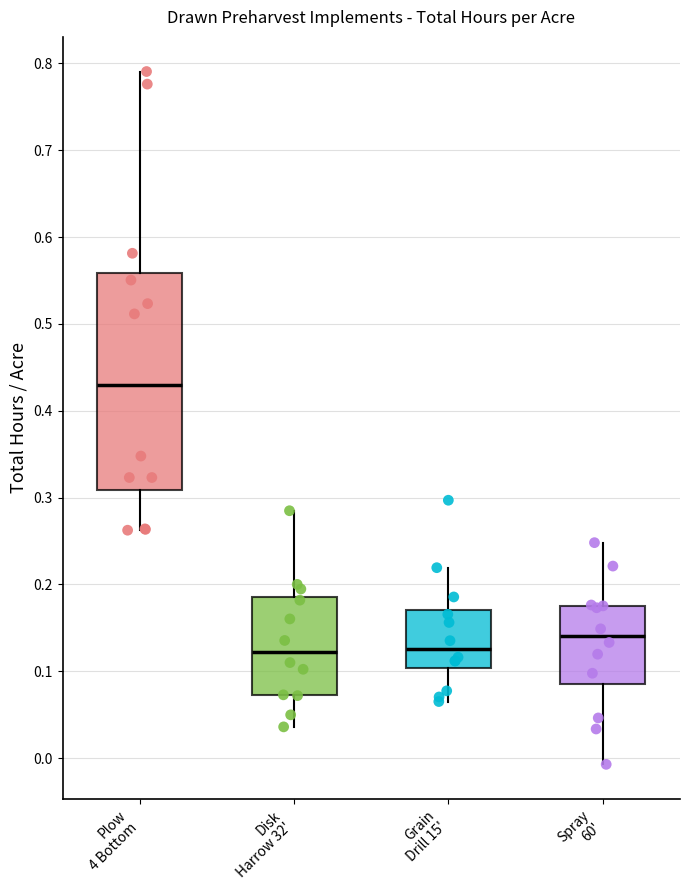

Reading left to right, transcribe this box plot: for each box, give where its median line is, the range the box spans, and where its two whiskers end, as read against the y-axis. The values are not printed on the chart, so give them approximately, as read against the axis.

Plow 4 Bottom: median 0.43, box 0.31 to 0.56, whiskers 0.26 to 0.79
Disk Harrow 32': median 0.12, box 0.07 to 0.19, whiskers 0.04 to 0.28
Grain Drill 15': median 0.13, box 0.10 to 0.17, whiskers 0.07 to 0.22
Spray 60': median 0.14, box 0.08 to 0.18, whiskers -0.01 to 0.25